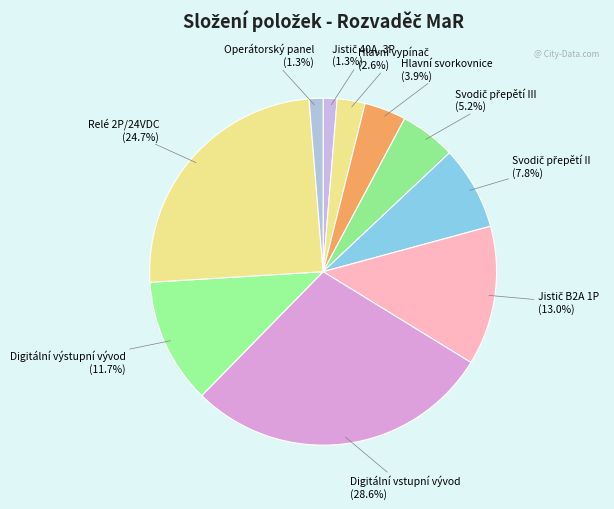

Which slice is the smallest?

Jistič 40A, 3P